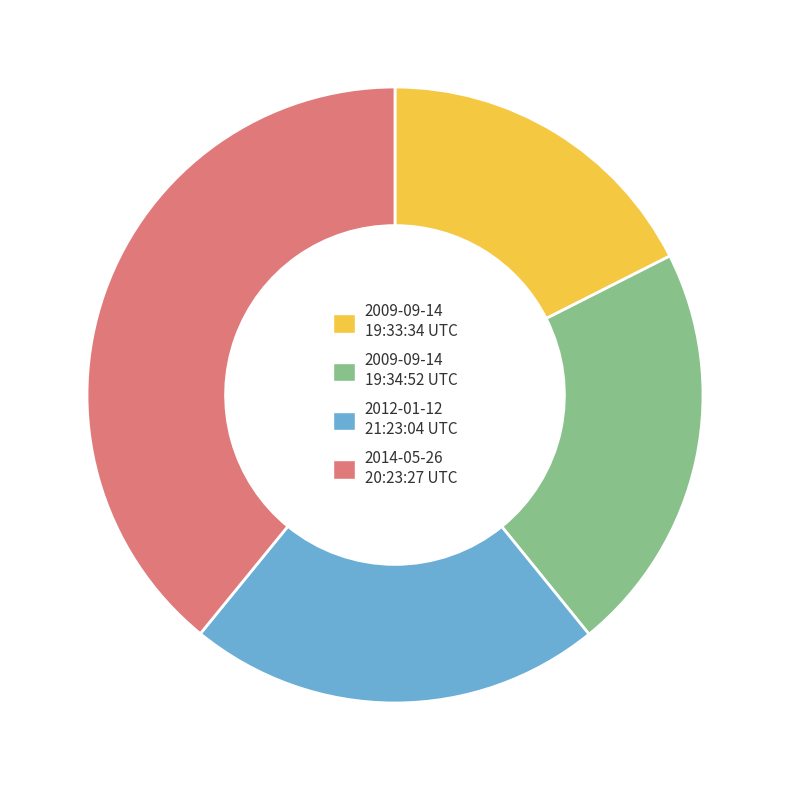

Count the number of slices in the pie.

4